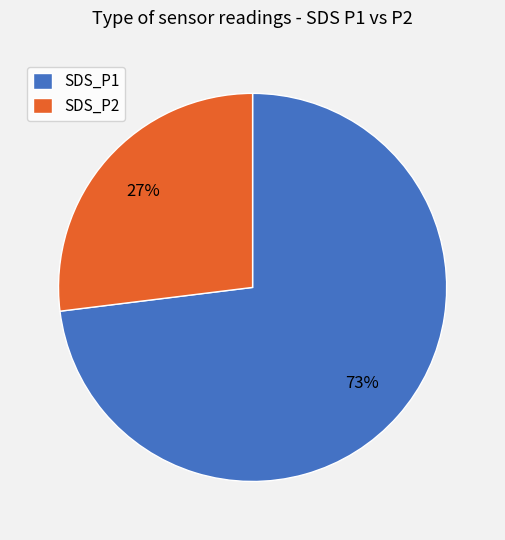

What percentage is the SDS_P1 slice, to the nearest percent?

73%